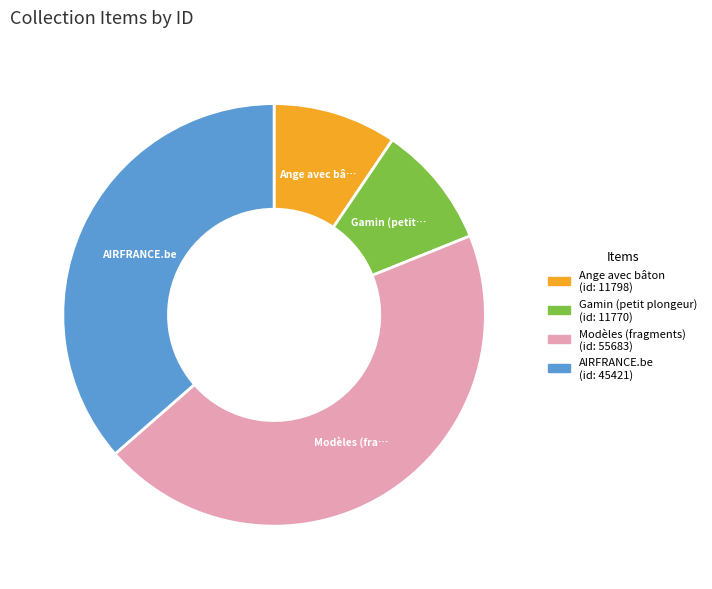

Is there any slice that represents more than half of the pie?

No